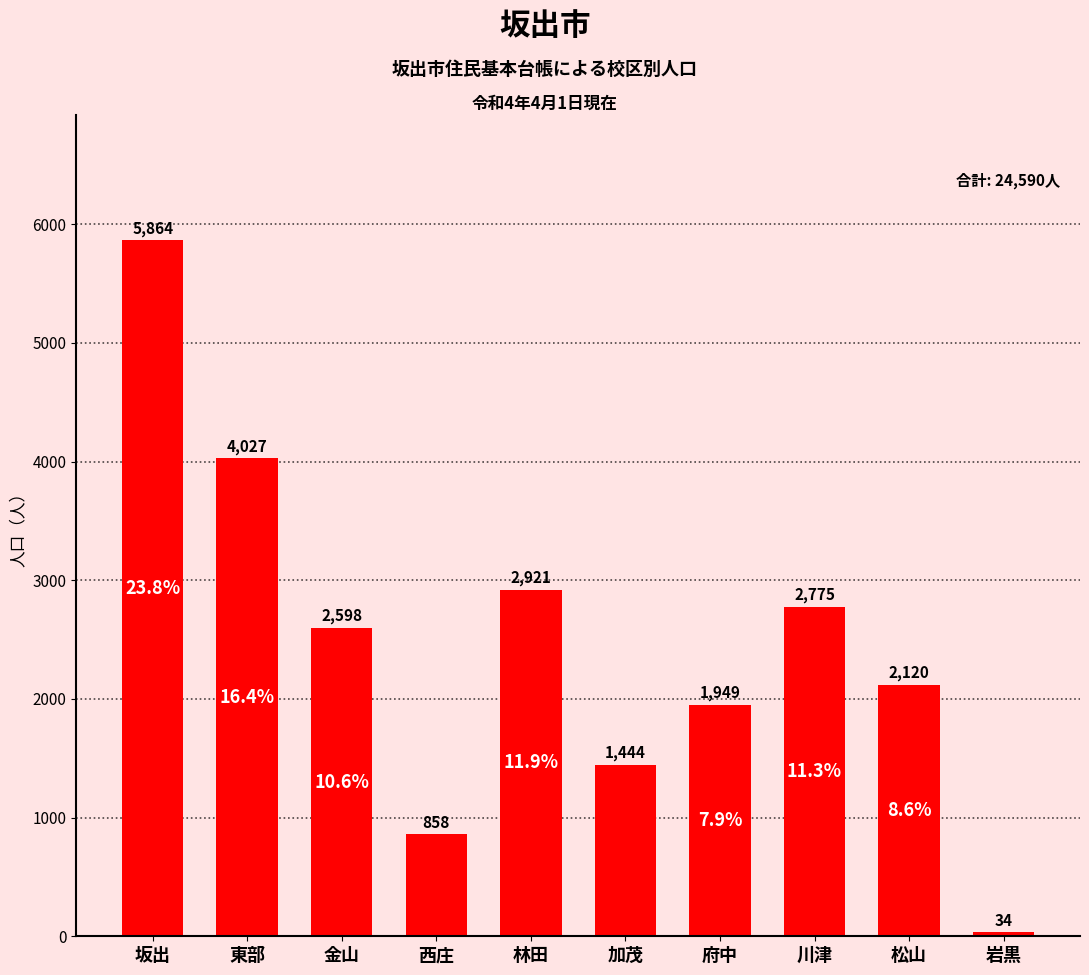

Where does the data first go above 2598?

坂出